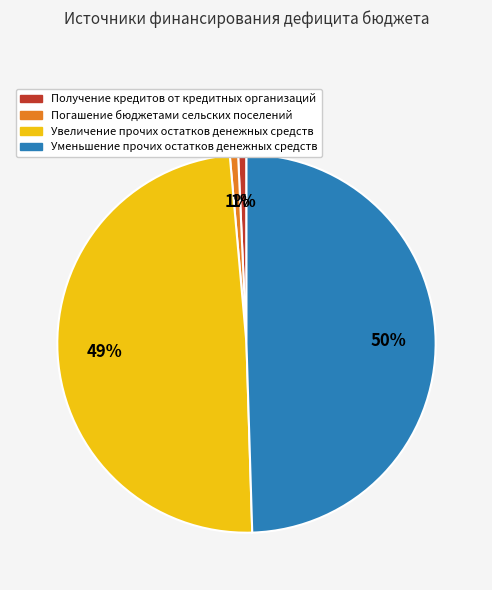

Does Уменьшение прочих остатков денежных средств account for over 50% of the chart?

No